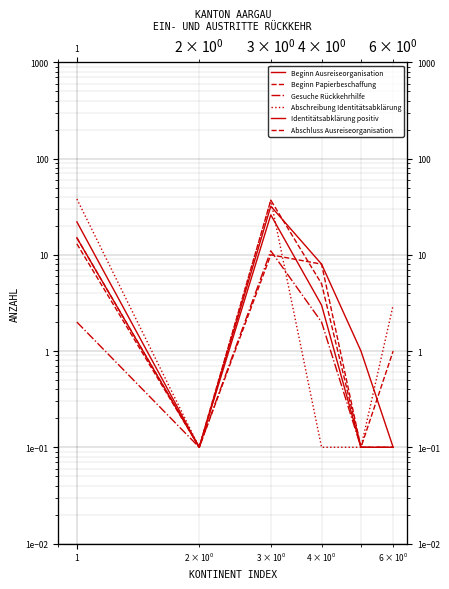

What is the minimum value for Beginn Ausreiseorganisation?

0.1